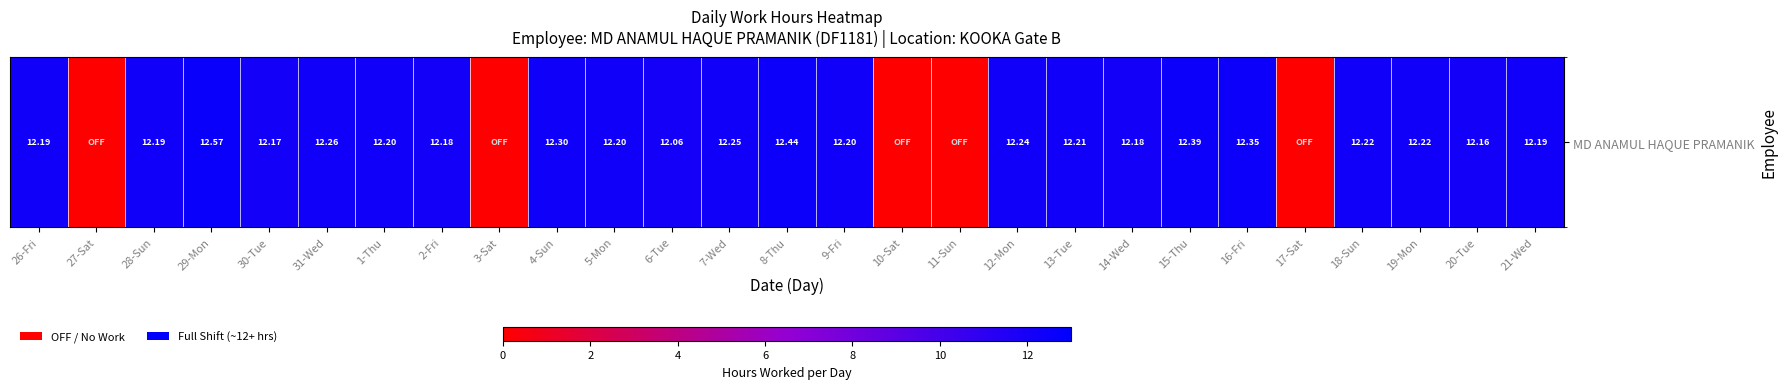

How many data points are less than 12?

5